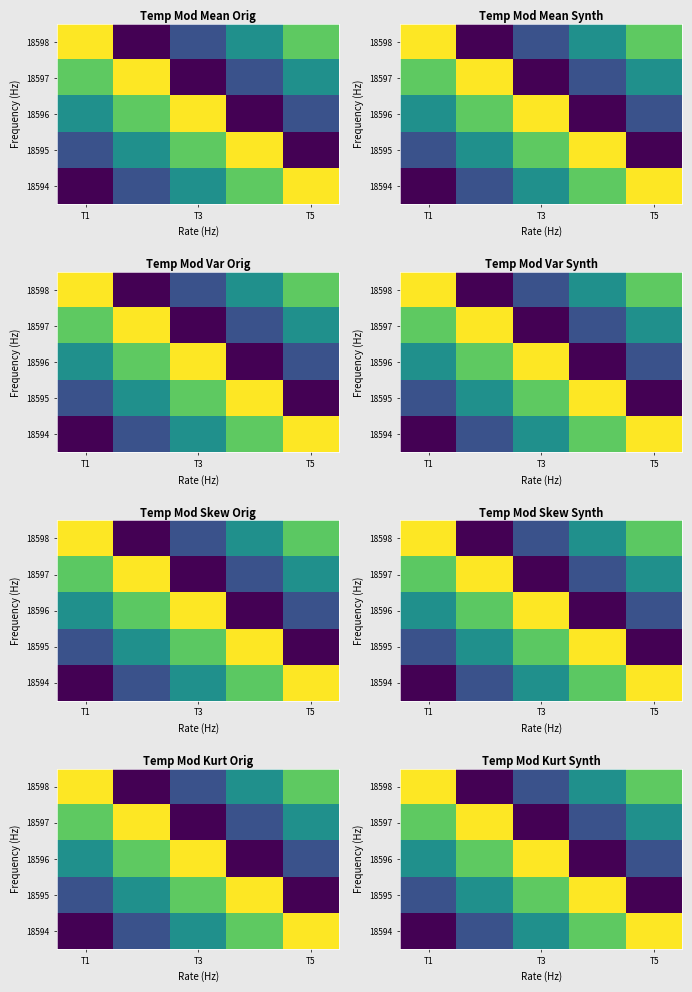

Is it true that 18598 equals 0.6 at T3?

False